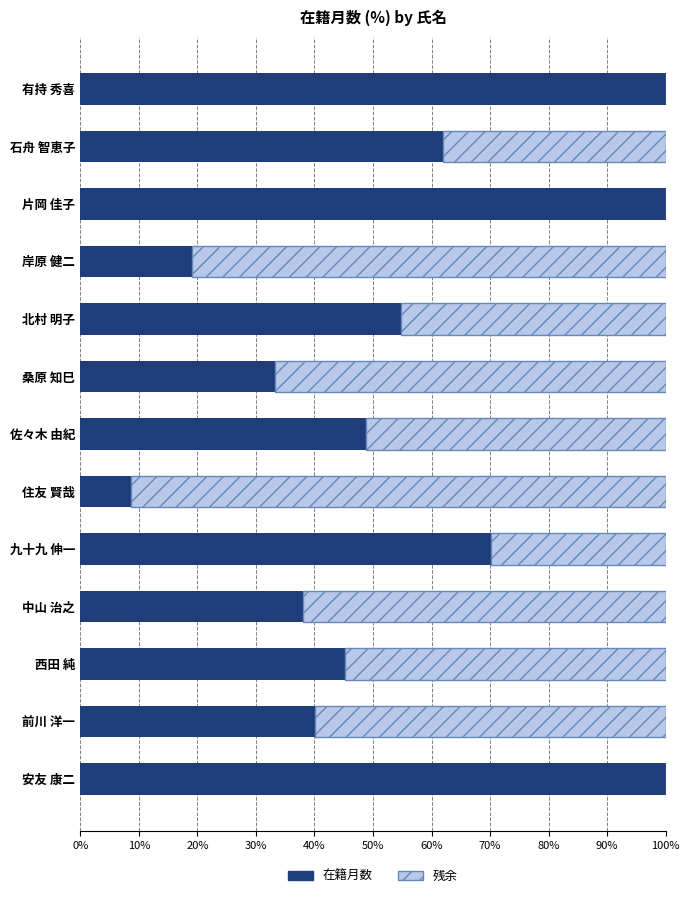

What is the total value across all series at 中山 治之?

100.0